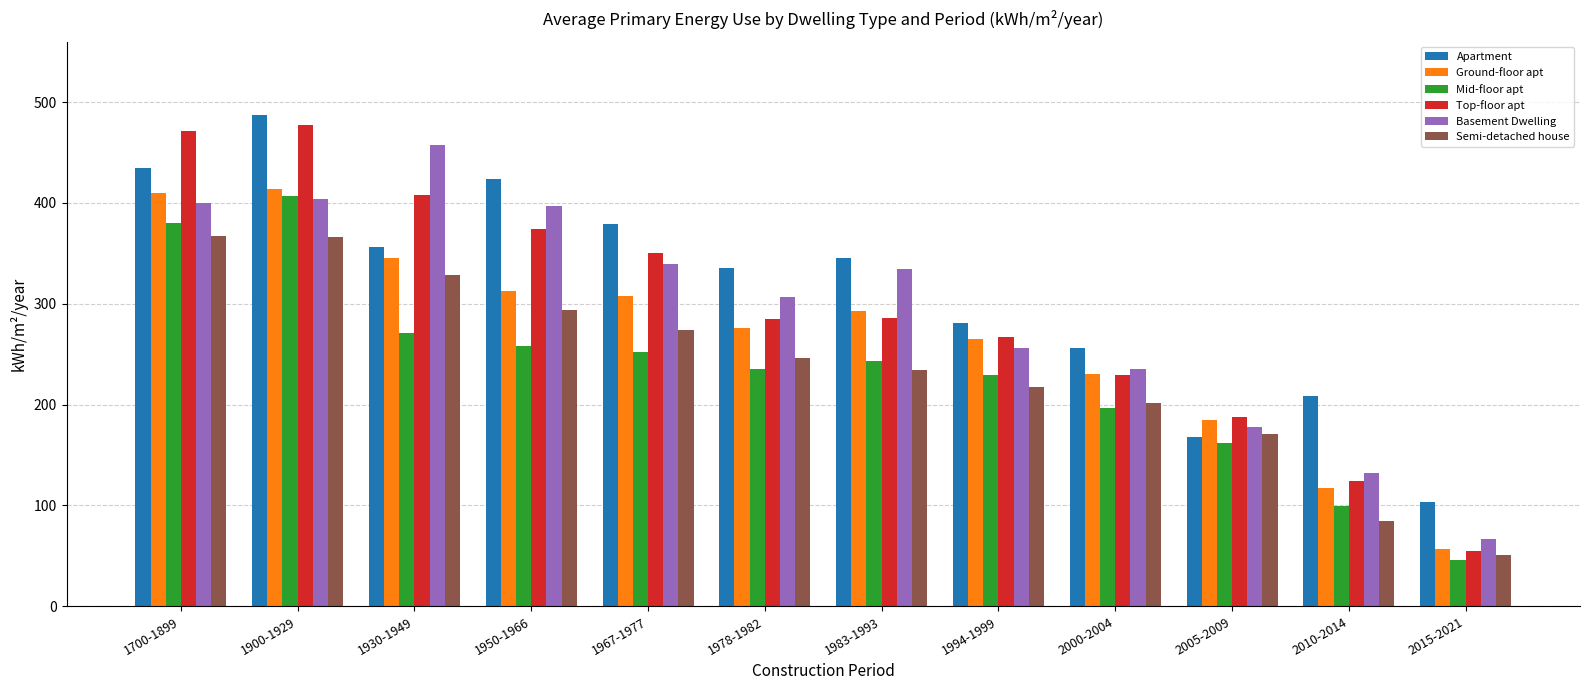

What is the difference between the highest and lowest values at 1950-1966?

166